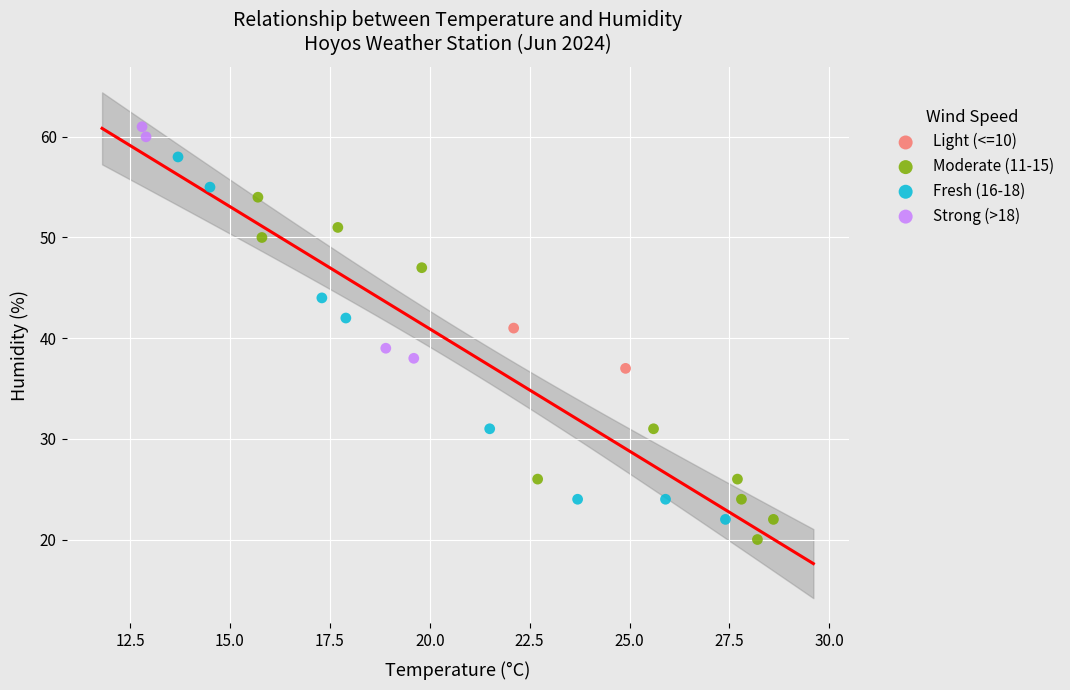

What are all the series names shown in the legend?

Light (<=10), Moderate (11-15), Fresh (16-18), Strong (>18)